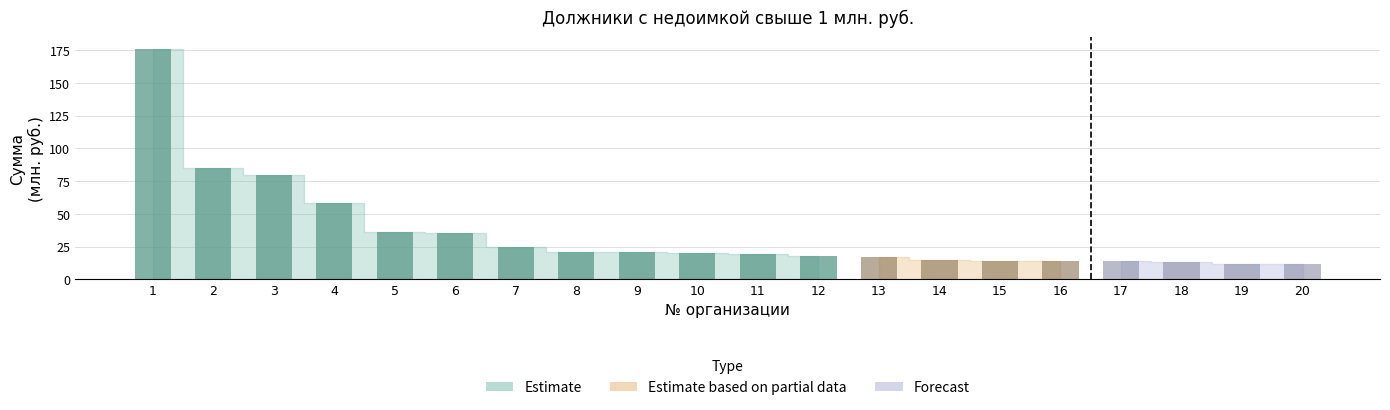

Reading right to left, extract all data points from this chart.

20=12	19=12	18=13	17=14	16=14	15=14	14=15	13=17	12=18	11=19	10=20	9=21	8=21	7=25	6=35	5=36	4=58	3=80	2=85	1=176